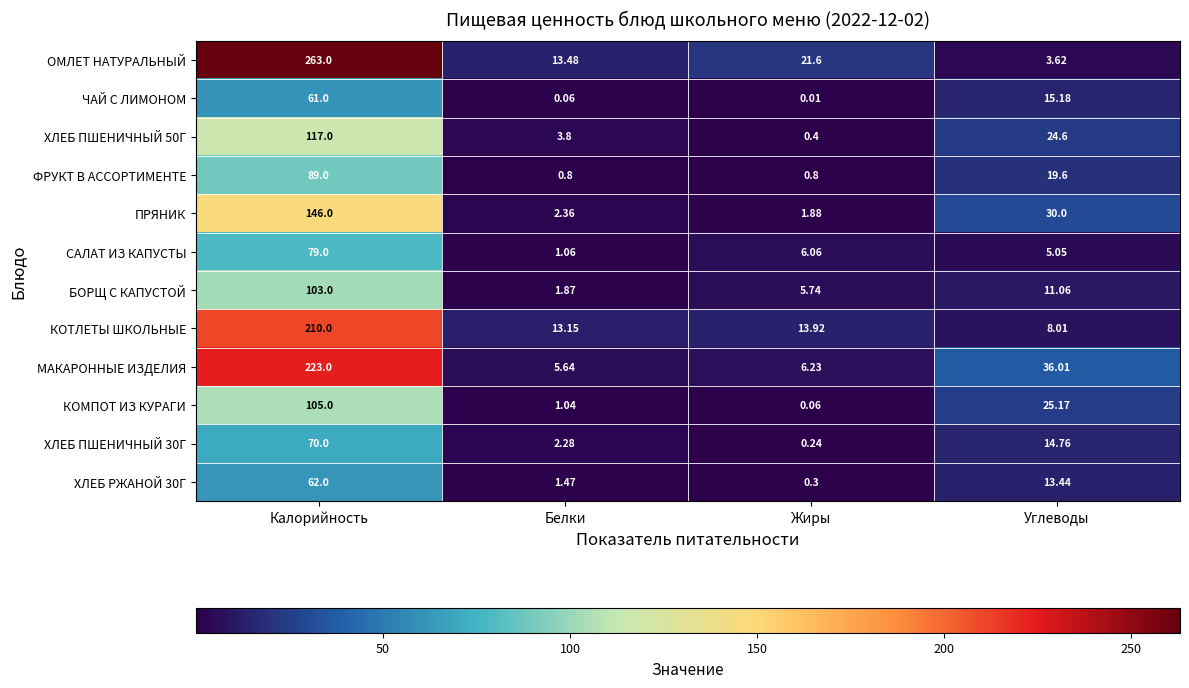

At which label does ЧАЙ С ЛИМОНОМ reach its minimum?

Жиры